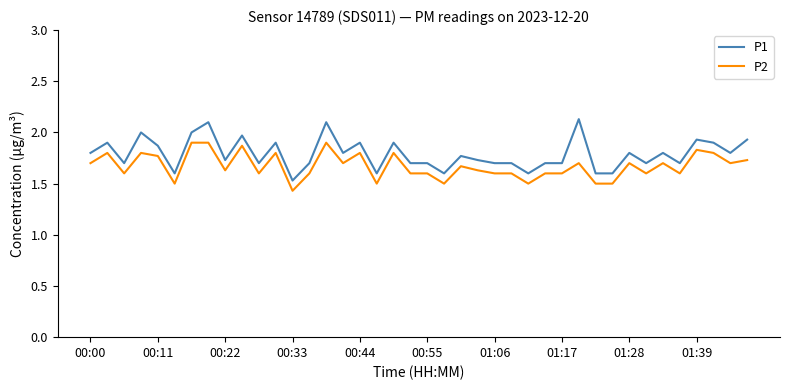

What is the sum of all P2 values?

66.9